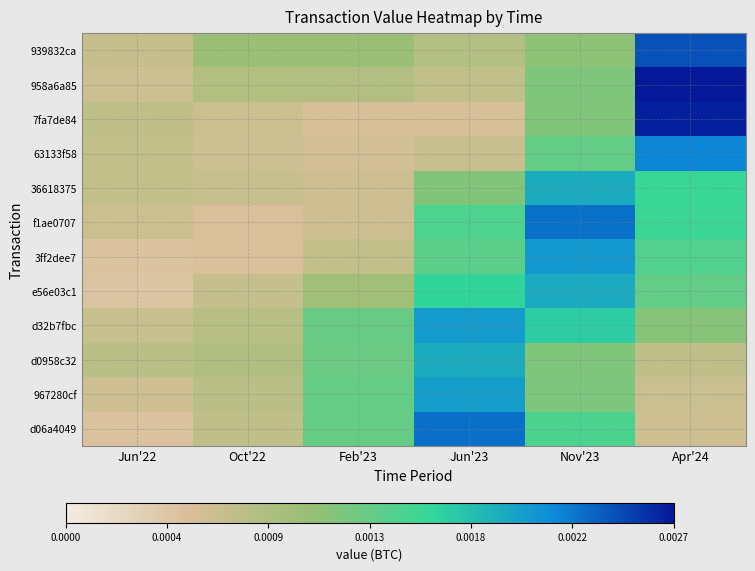

Reading left to right, what are all the values shown in this chart?

939832ca: Jun'22=0.0	Oct'22=0.0	Feb'23=0.0	Jun'23=0.0	Nov'23=0.0	Apr'24=0.0
958a6a85: Jun'22=0.0	Oct'22=0.0	Feb'23=0.0	Jun'23=0.0	Nov'23=0.0	Apr'24=0.0
7fa7de84: Jun'22=0.0	Oct'22=0.0	Feb'23=0.0	Jun'23=0.0	Nov'23=0.0	Apr'24=0.0
63133f58: Jun'22=0.0	Oct'22=0.0	Feb'23=0.0	Jun'23=0.0	Nov'23=0.0	Apr'24=0.0
36618375: Jun'22=0.0	Oct'22=0.0	Feb'23=0.0	Jun'23=0.0	Nov'23=0.0	Apr'24=0.0
f1ae0707: Jun'22=0.0	Oct'22=0.0	Feb'23=0.0	Jun'23=0.0	Nov'23=0.0	Apr'24=0.0
3ff2dee7: Jun'22=0.0	Oct'22=0.0	Feb'23=0.0	Jun'23=0.0	Nov'23=0.0	Apr'24=0.0
e56e03c1: Jun'22=0.0	Oct'22=0.0	Feb'23=0.0	Jun'23=0.0	Nov'23=0.0	Apr'24=0.0
d32b7fbc: Jun'22=0.0	Oct'22=0.0	Feb'23=0.0	Jun'23=0.0	Nov'23=0.0	Apr'24=0.0
d0958c32: Jun'22=0.0	Oct'22=0.0	Feb'23=0.0	Jun'23=0.0	Nov'23=0.0	Apr'24=0.0
967280cf: Jun'22=0.0	Oct'22=0.0	Feb'23=0.0	Jun'23=0.0	Nov'23=0.0	Apr'24=0.0
d06a4049: Jun'22=0.0	Oct'22=0.0	Feb'23=0.0	Jun'23=0.0	Nov'23=0.0	Apr'24=0.0